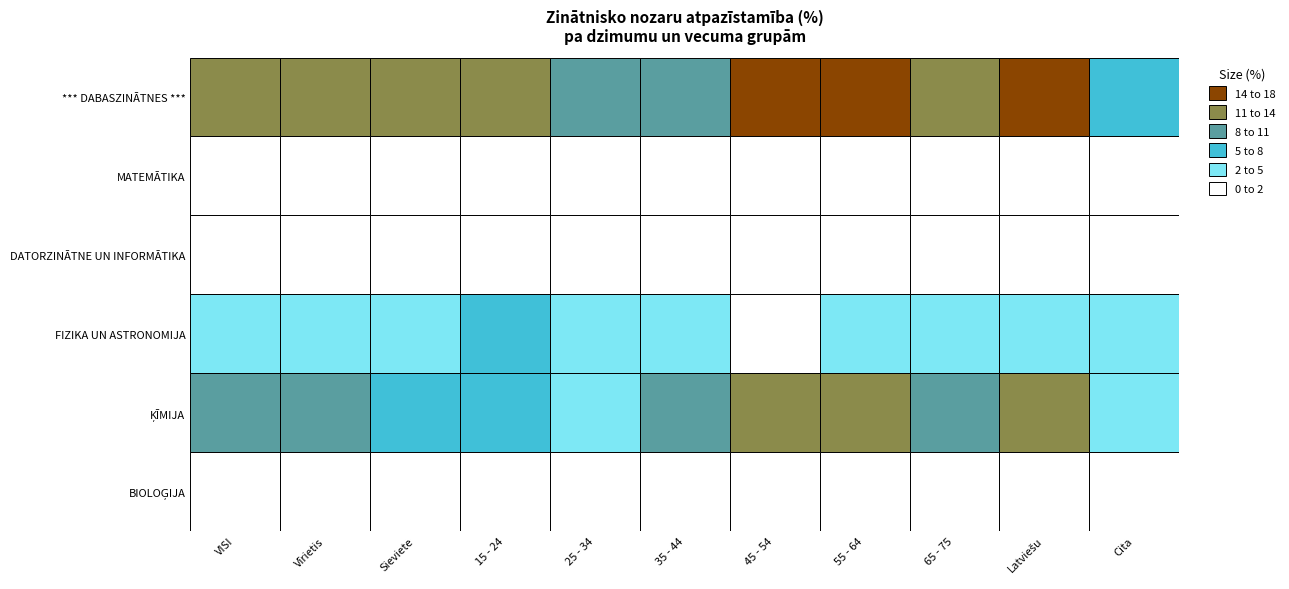

Read the *** DABASZINĀTNES *** value at Sieviete.

12.4